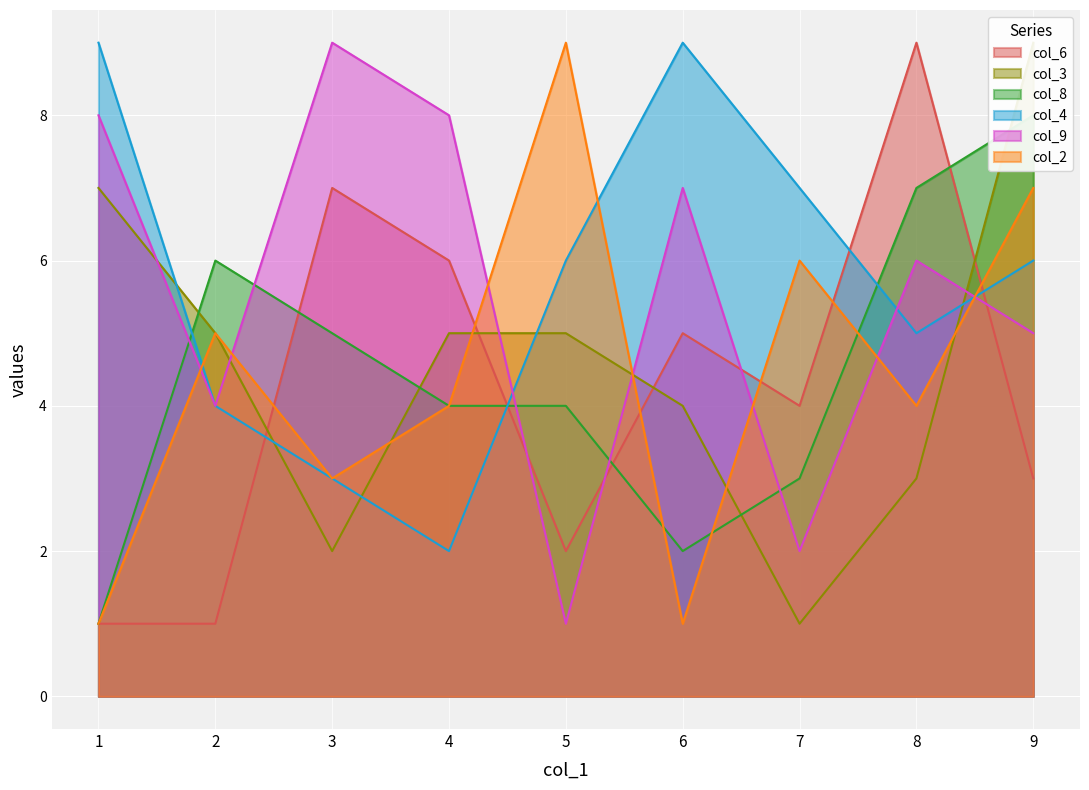

Reading left to right, transcribe all the data shown in this chart.

col_6: 1=1	2=1	3=7	4=6	5=2	6=5	7=4	8=9	9=3
col_3: 1=7	2=5	3=2	4=5	5=5	6=4	7=1	8=3	9=9
col_8: 1=1	2=6	3=5	4=4	5=4	6=2	7=3	8=7	9=8
col_4: 1=9	2=4	3=3	4=2	5=6	6=9	7=7	8=5	9=6
col_9: 1=8	2=4	3=9	4=8	5=1	6=7	7=2	8=6	9=5
col_2: 1=1	2=5	3=3	4=4	5=9	6=1	7=6	8=4	9=7